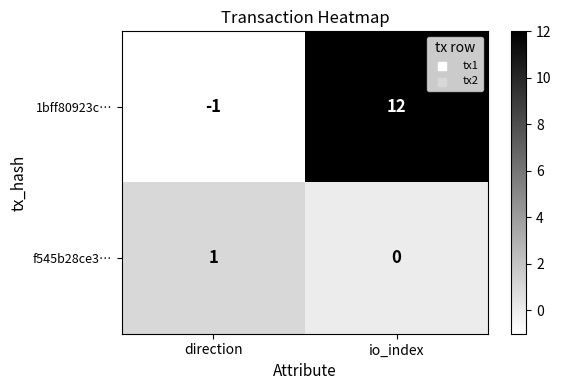

What is the difference between the highest and lowest values at io_index?

12